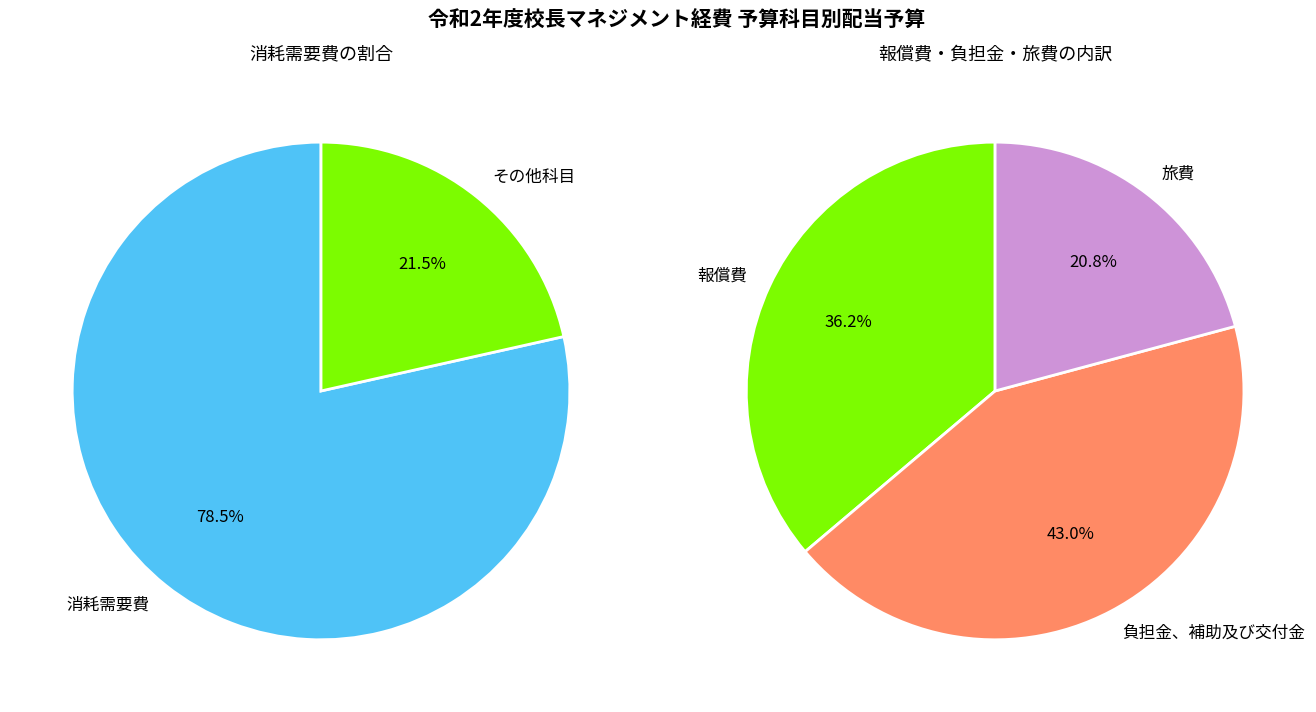

What is the smallest slice in the pie chart?

その他